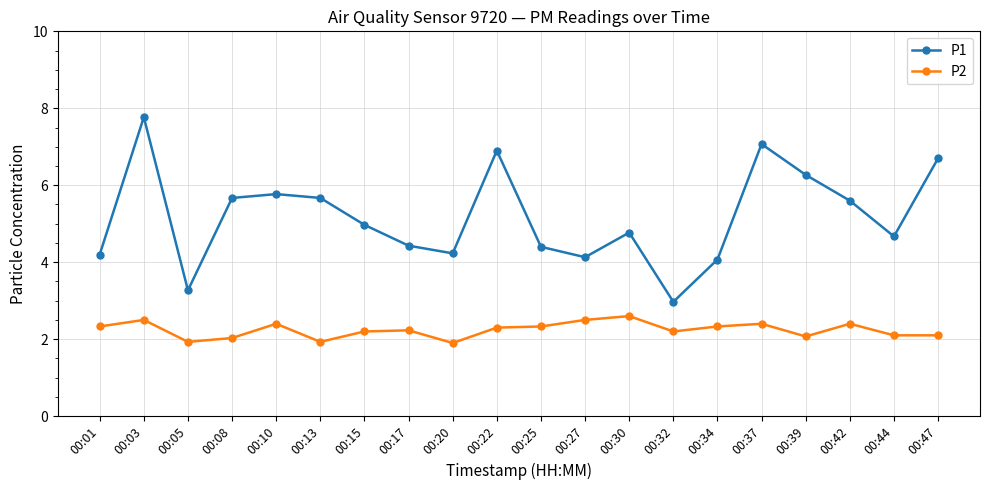

Which series changed the most between 00:32 and 00:34?

P1